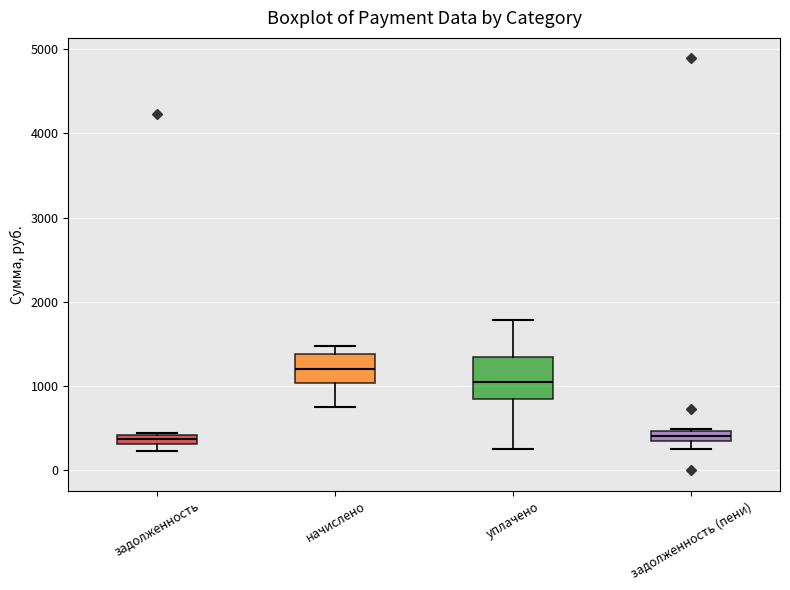

Which box is the tallest, from its lower edge to its upper edge?

уплачено